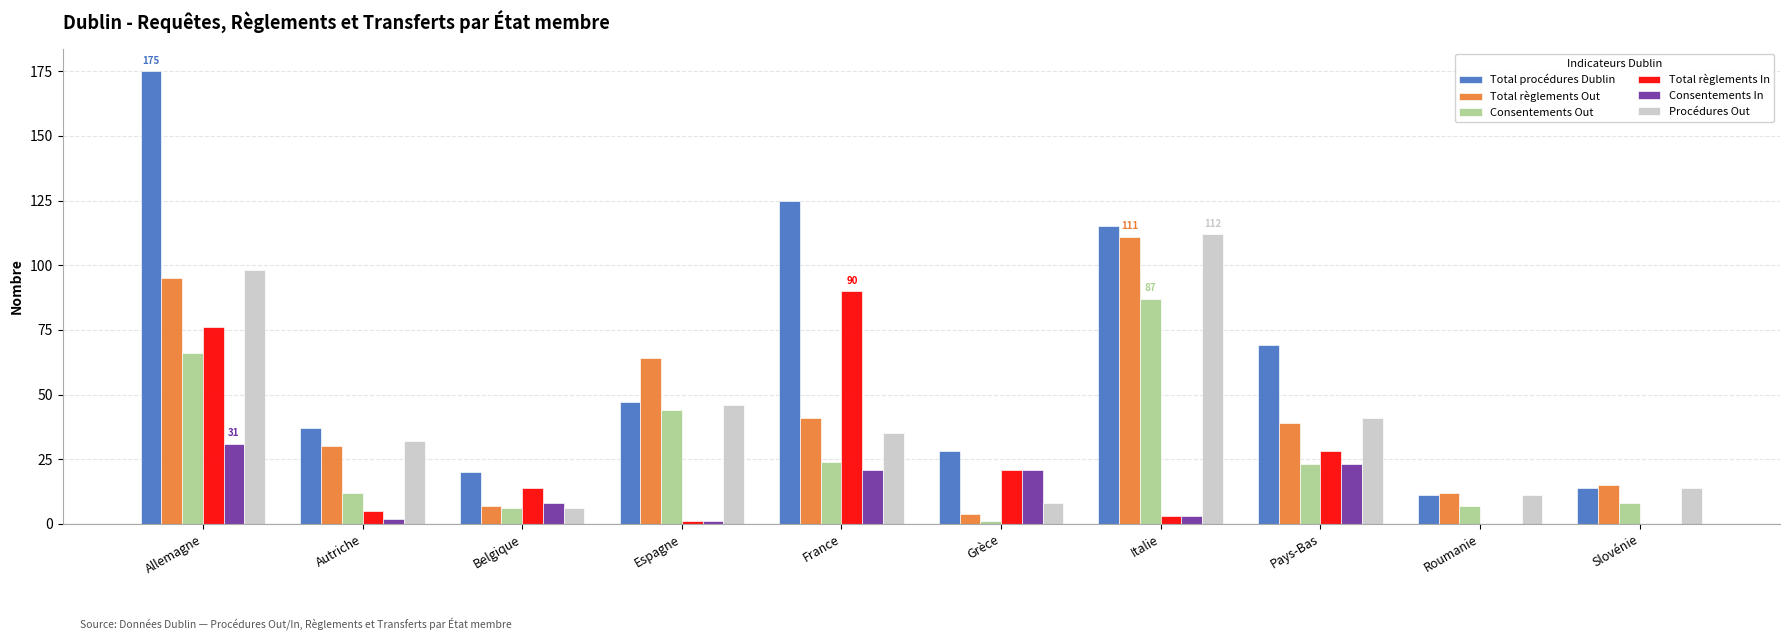

What are all the series names shown in the legend?

Total procédures Dublin, Total règlements Out, Consentements Out, Total règlements In, Consentements In, Procédures Out